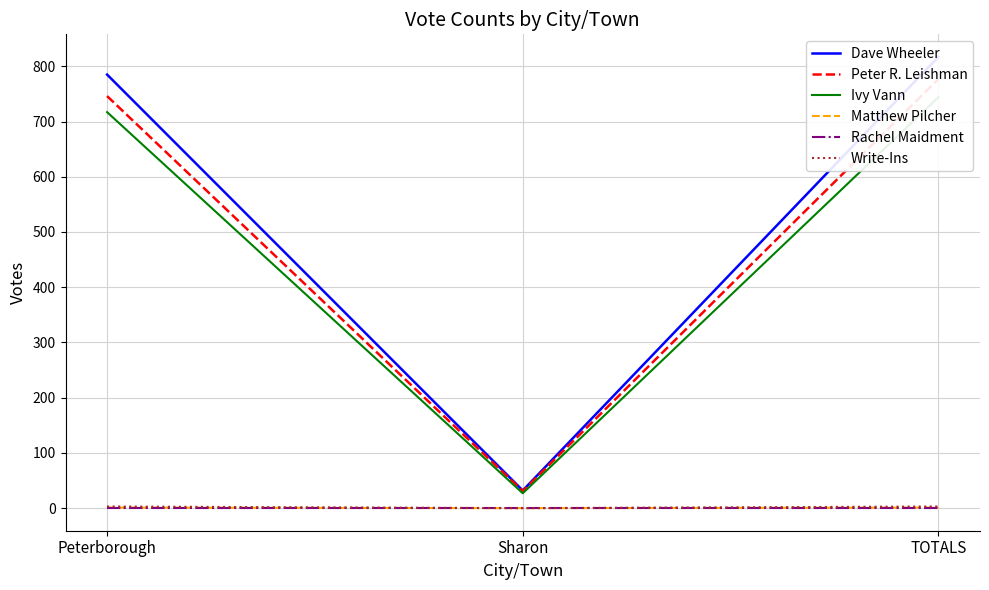

Is the value of Peter R. Leishman at TOTALS greater than the value of Write-Ins at Peterborough?

Yes